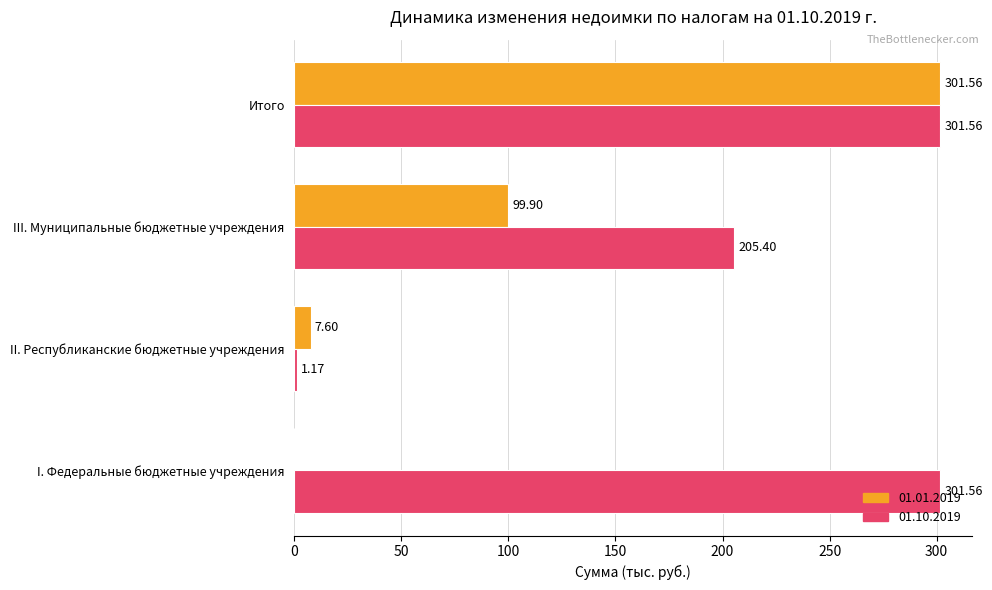

At which category is the sum across all series the highest?

Итого